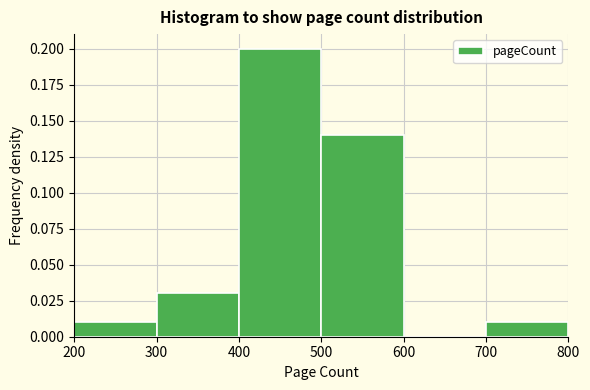

Over which range of the x-axis is the bar tallest?

400 to 500